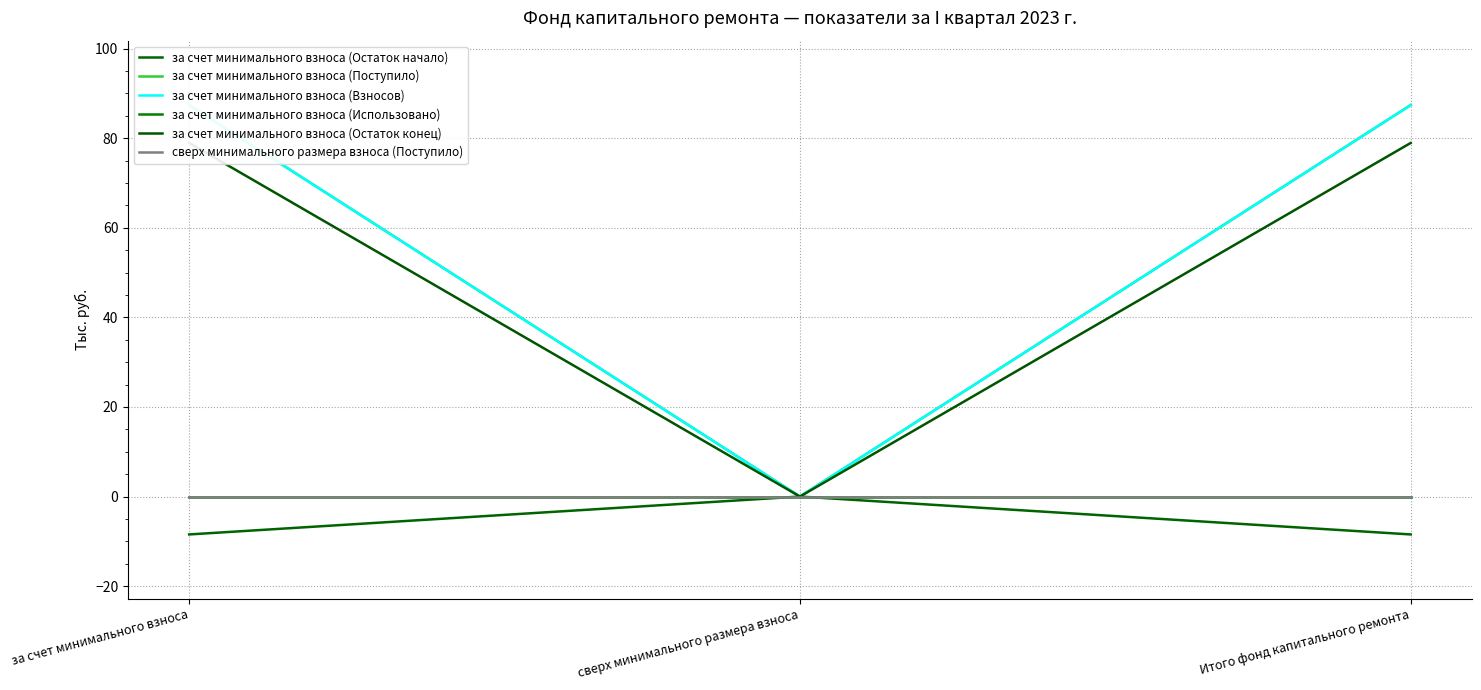

What is the spread (max minus min) of values at Итого фонд капитального ремонта?

95.9